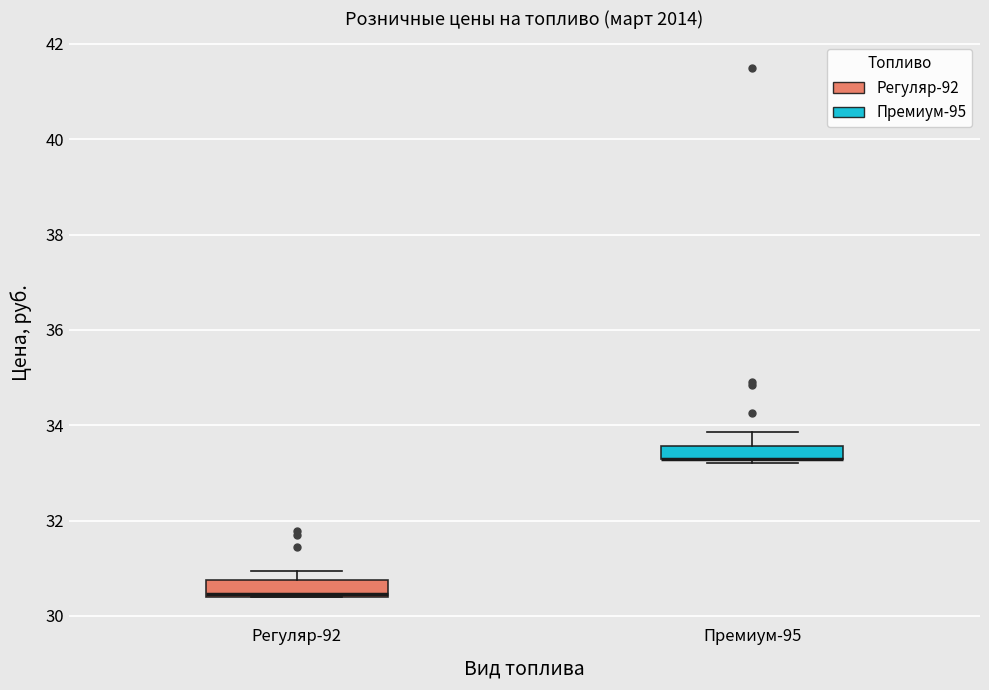

Where does the upper whisker of the box for Премиум-95 end on the y-axis? The values are not printed on the chart, so give them approximately, as read against the axis.

33.8